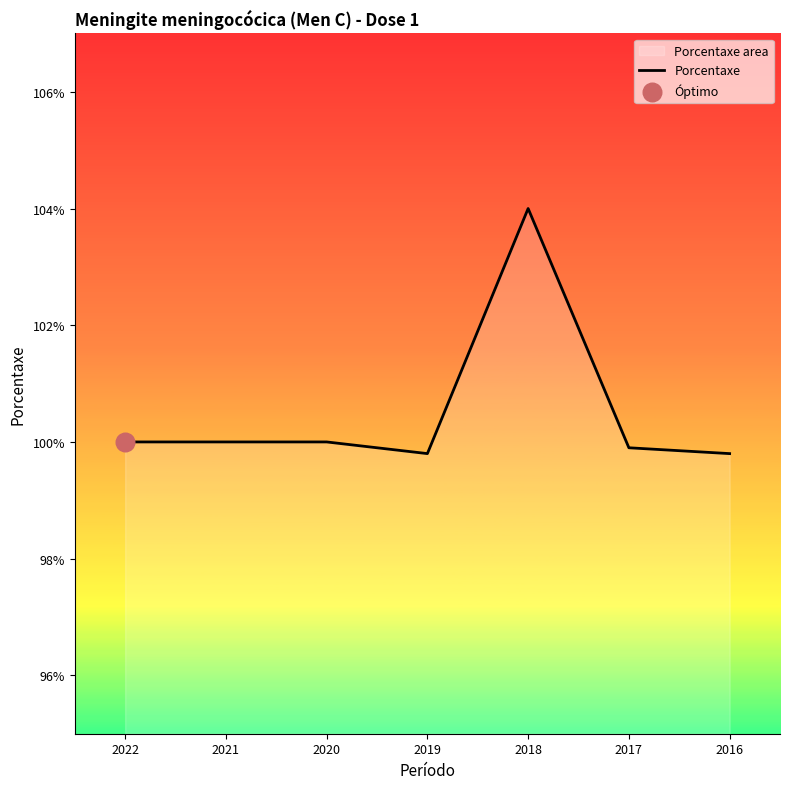

Approximately how many times larger is the value at 2022 compared to 2021?

1.0